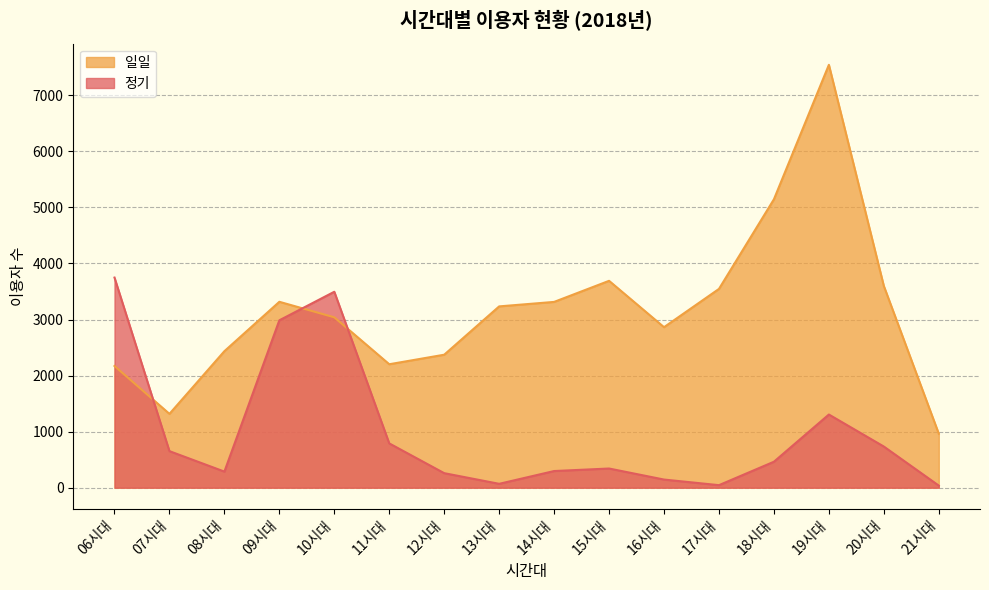

What are all the series names shown in the legend?

일일, 정기